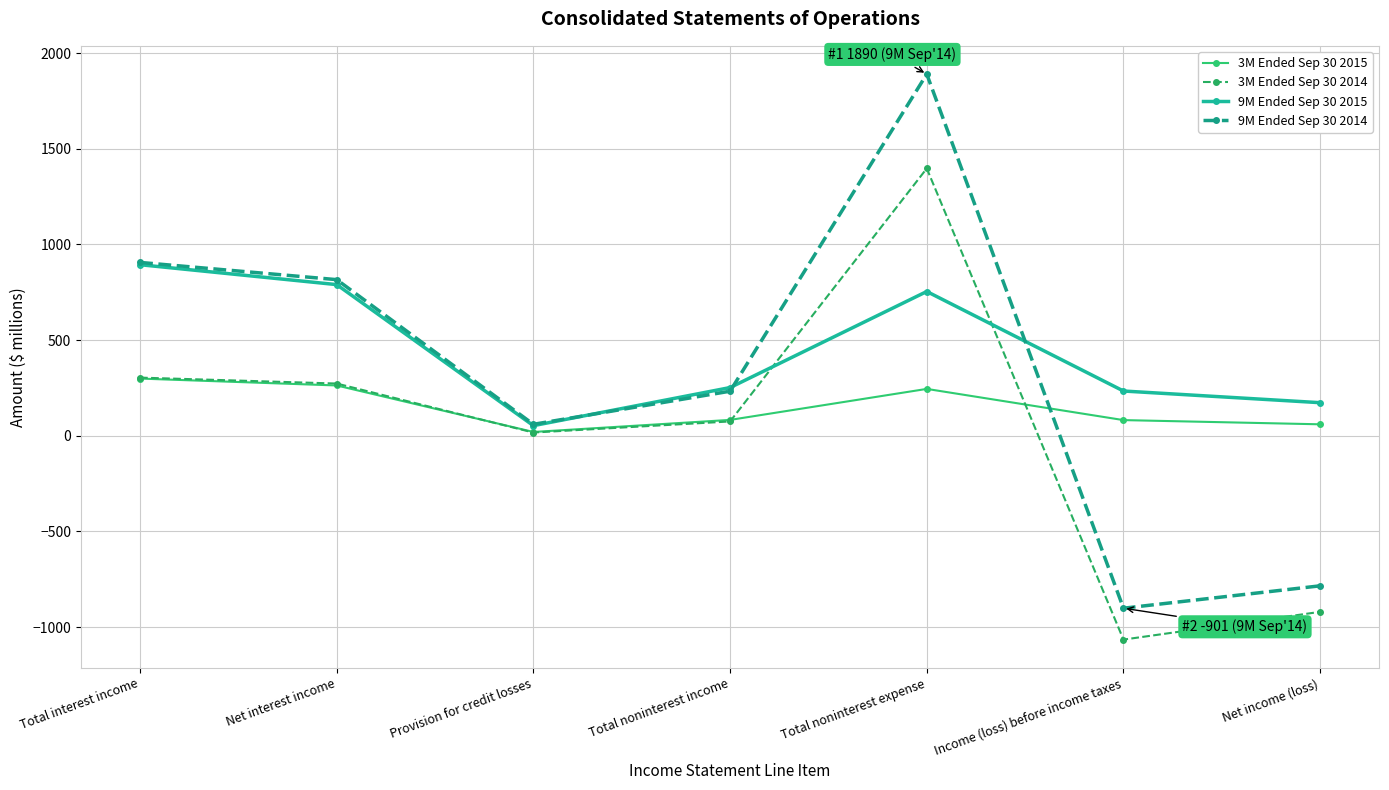

The value of 9M Ended Sep 30 2015 at Net interest income is 790. True or false?

True